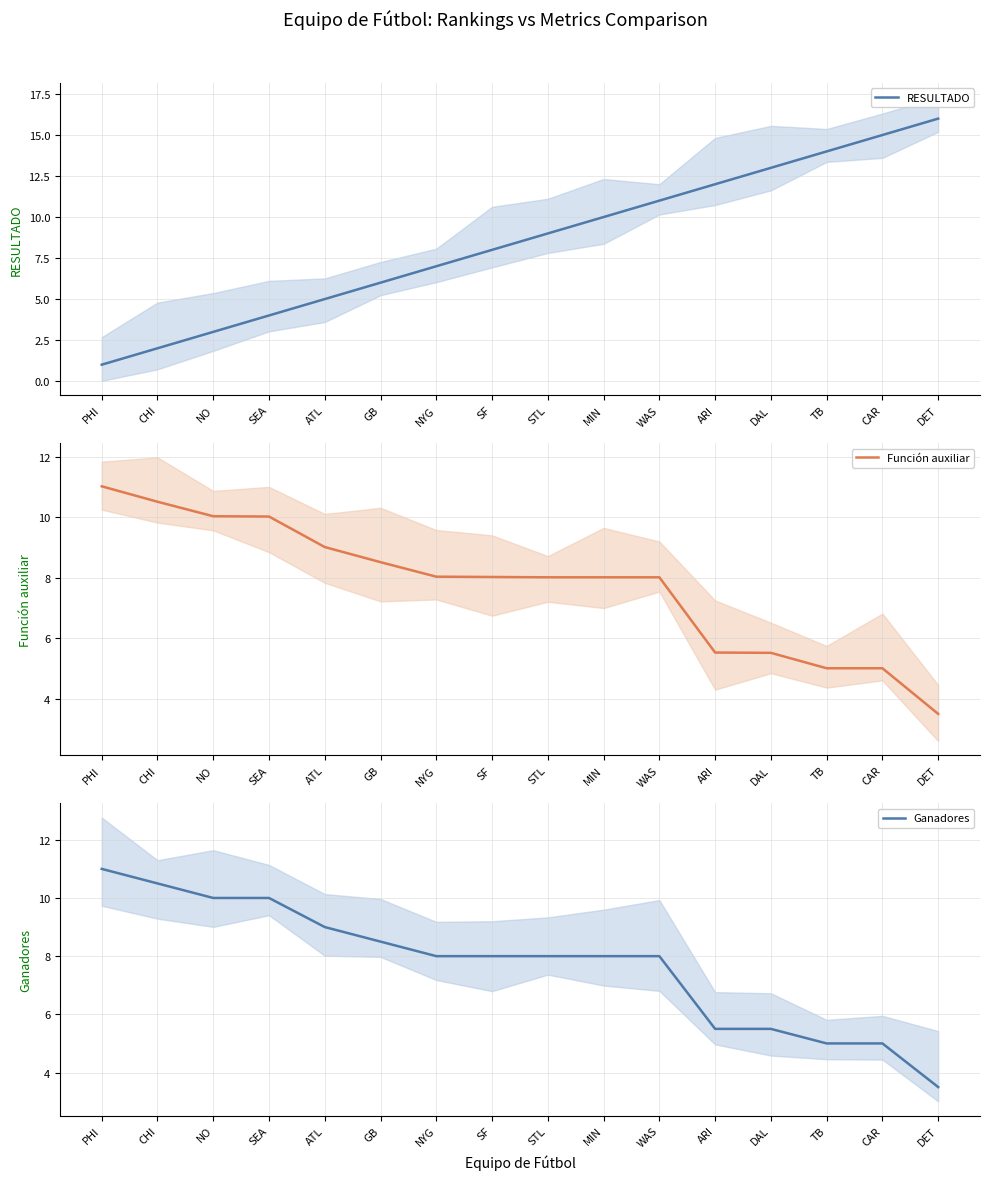

What is the maximum value shown in the chart?

16.0